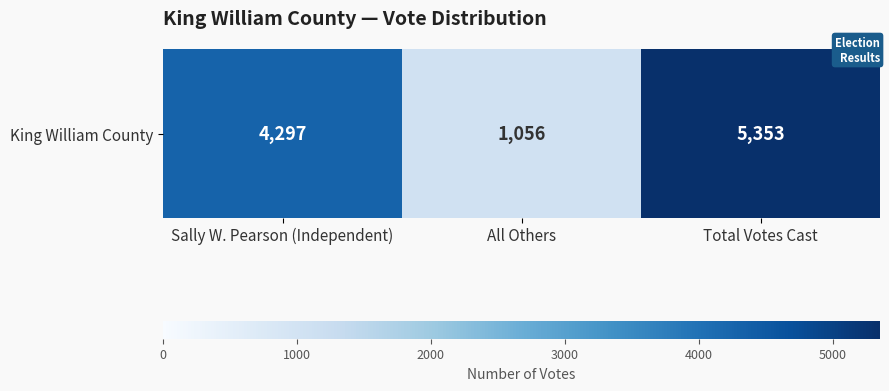

At which label does the data first exceed 4297?

Total Votes Cast